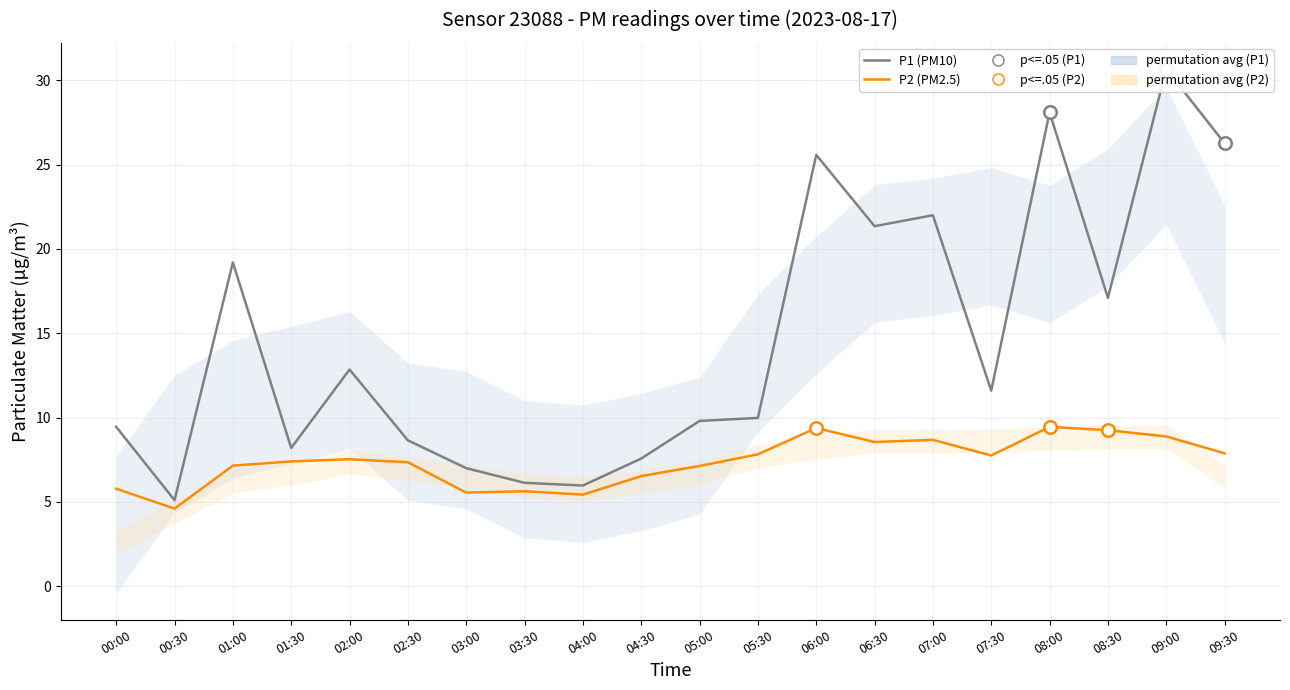

At which category is the sum across all series the highest?

09:00